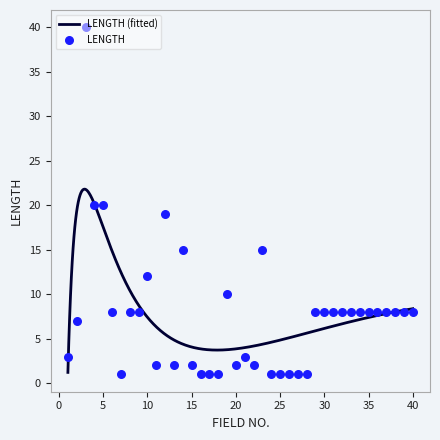

What is the ratio of the value at 21 to the value at 15?

1.5